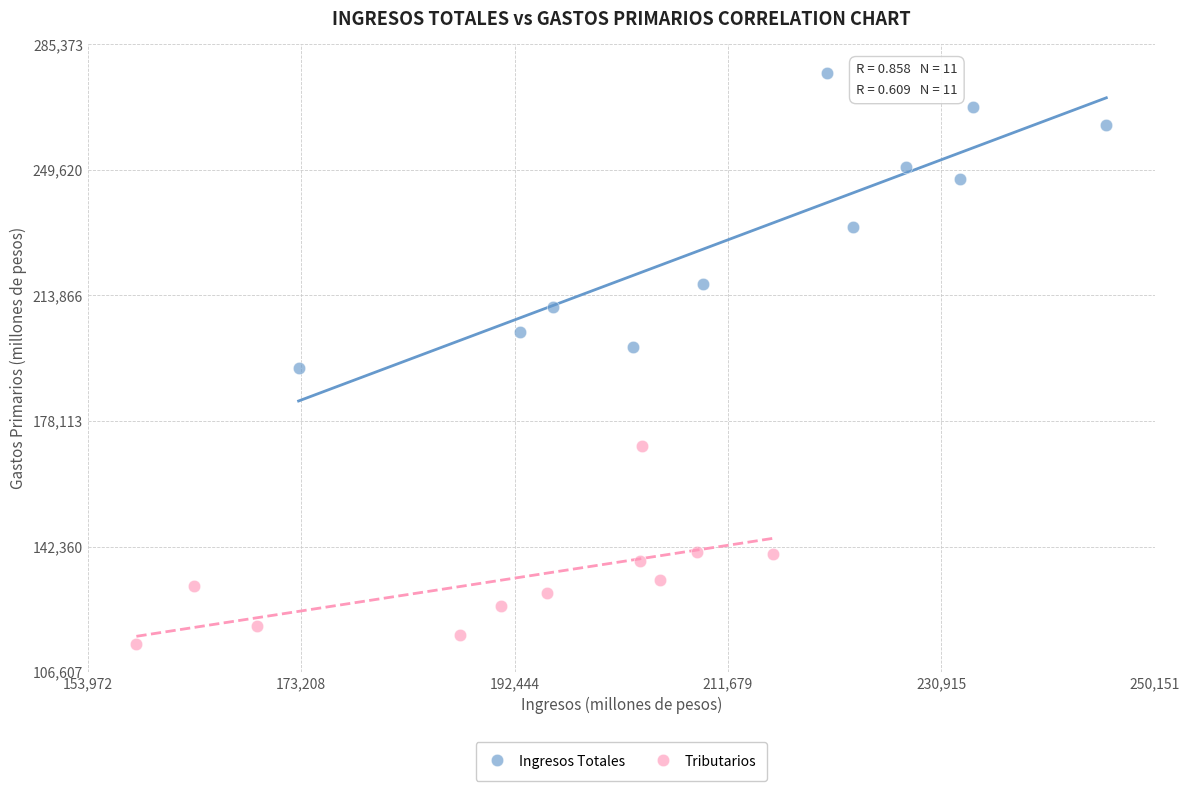

Which series has the widest spread of Y values?

Ingresos Totales